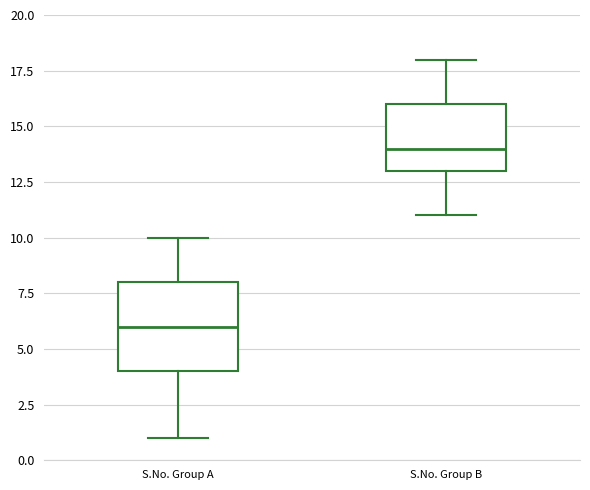

Comparing the boxes themselves (not the whiskers), which one is the tallest?

S.No. Group A